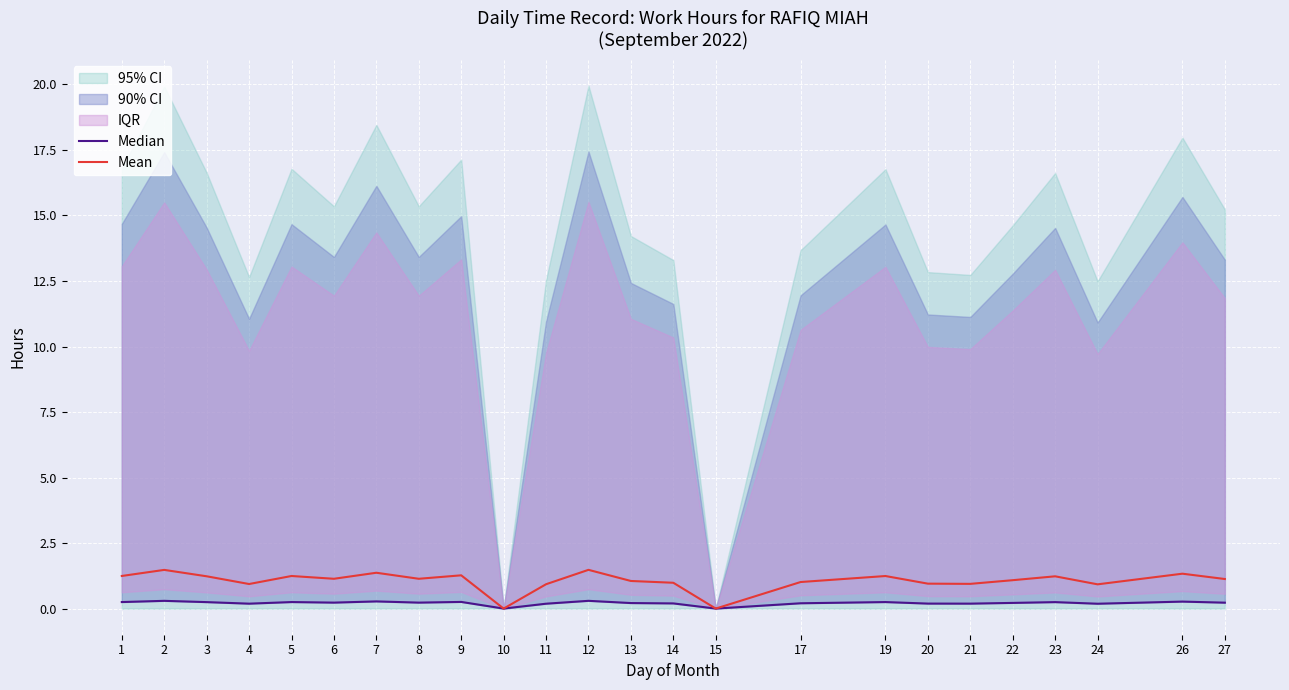

What is the highest value of the Mean series?

1.5